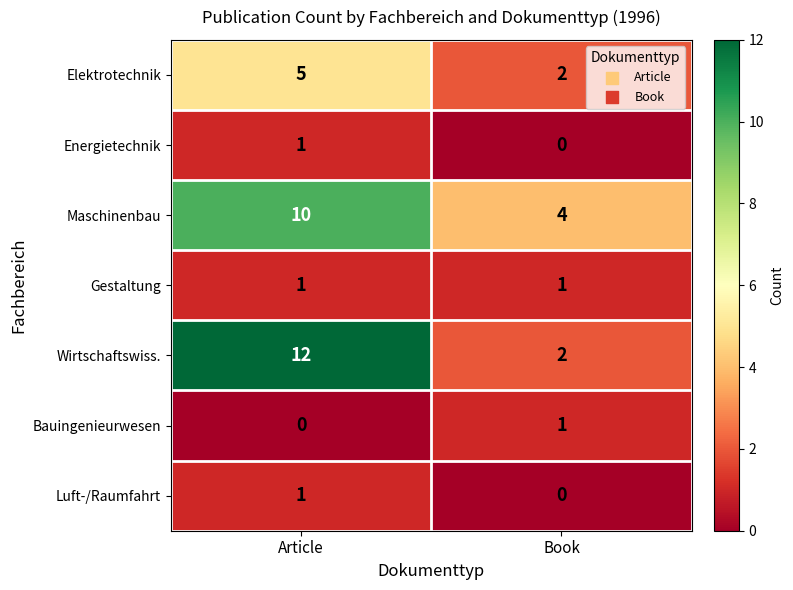

Rank the categories by Maschinenbau value from highest to lowest.

Article, Book